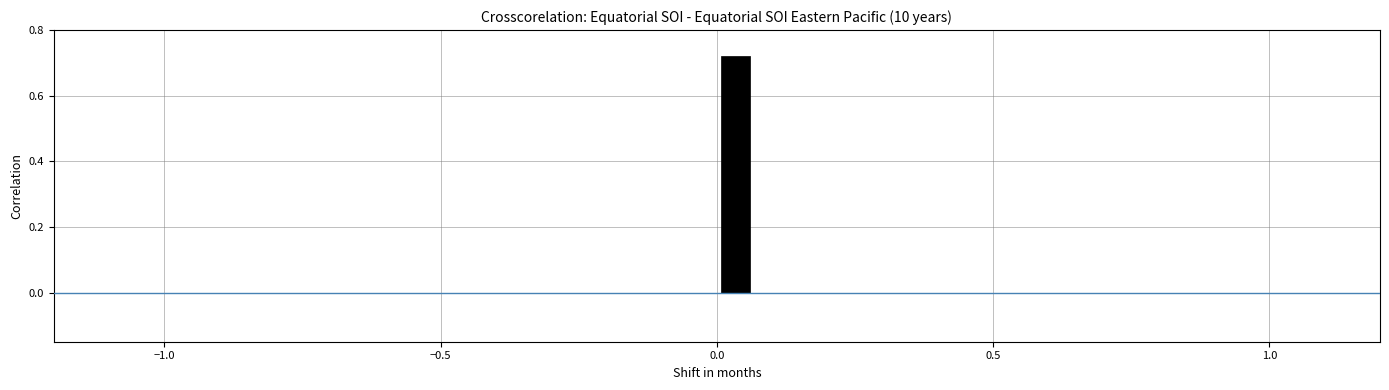

Around what value on the x-axis is the tallest bar? Give the approximate position of its centre, as read against the axis.

0.05